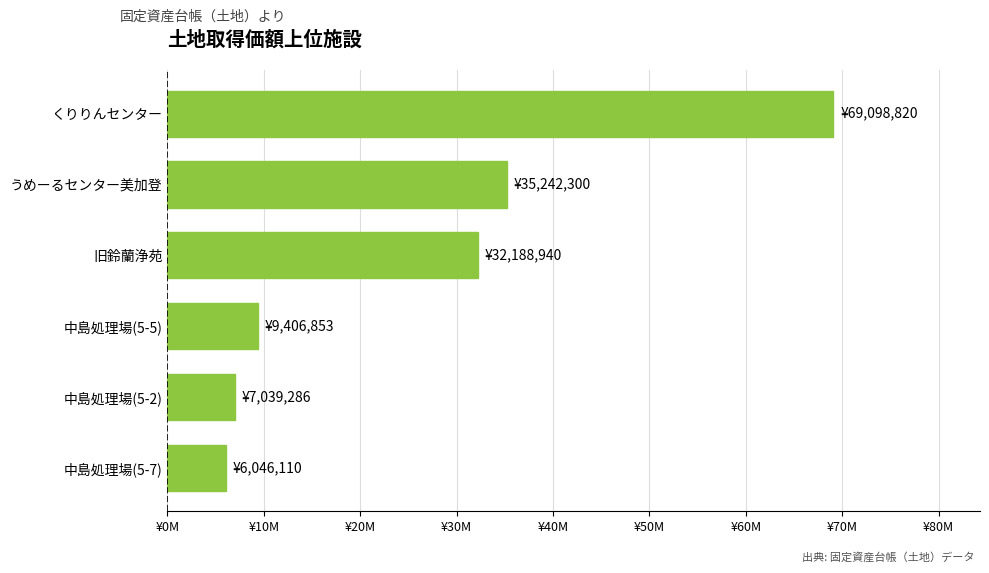

At which label is the value closest to 37572465?

うめーるセンター美加登